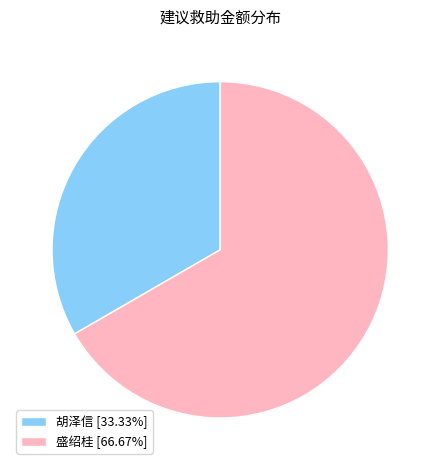

Approximately how many times larger is the value at 盛绍桂 [66.67%] compared to 胡泽信 [33.33%]?

2.0